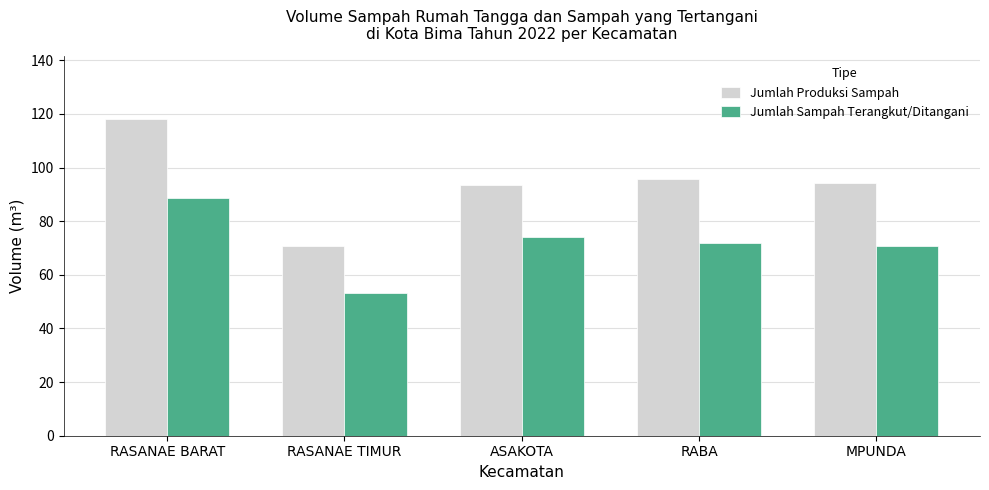

What is the average value of the Jumlah Produksi Sampah series?

94.5